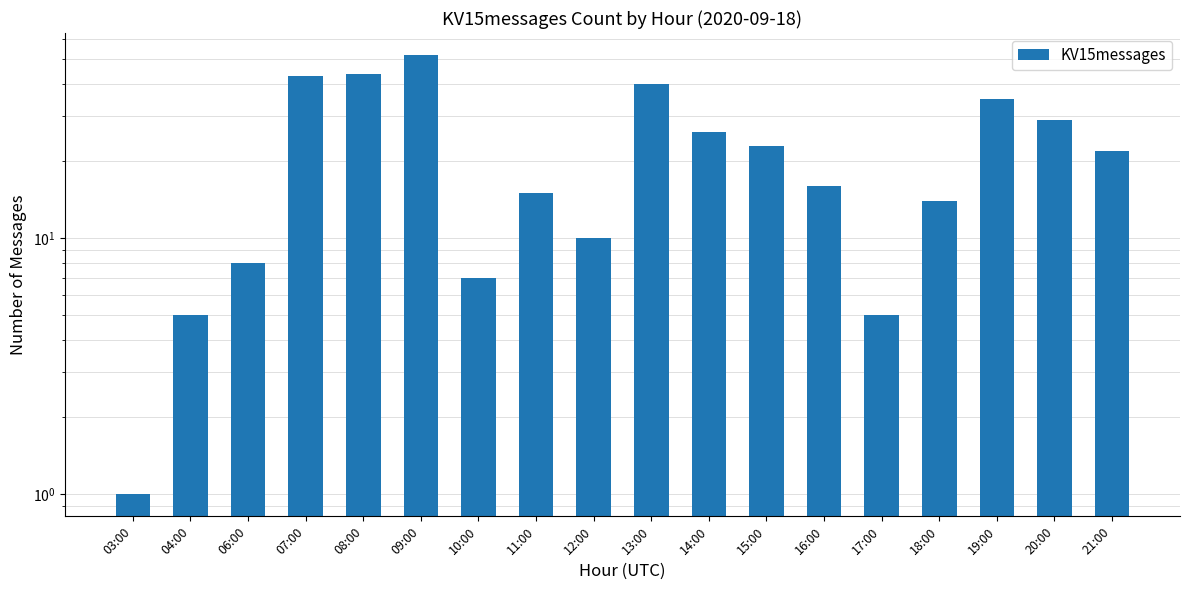

Which label corresponds to the smallest value in the chart?

03:00